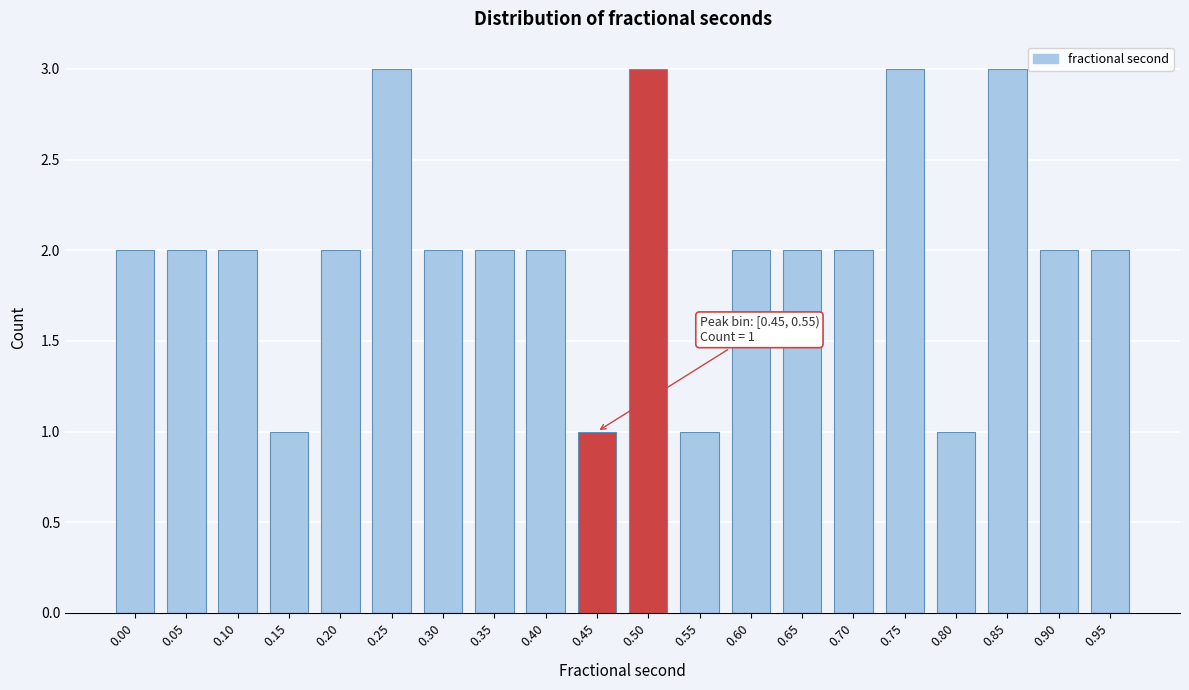

Reading left to right, extract all data points from this chart.

2	2	2	1	2	3	2	2	2	1	3	1	2	2	2	3	1	3	2	2